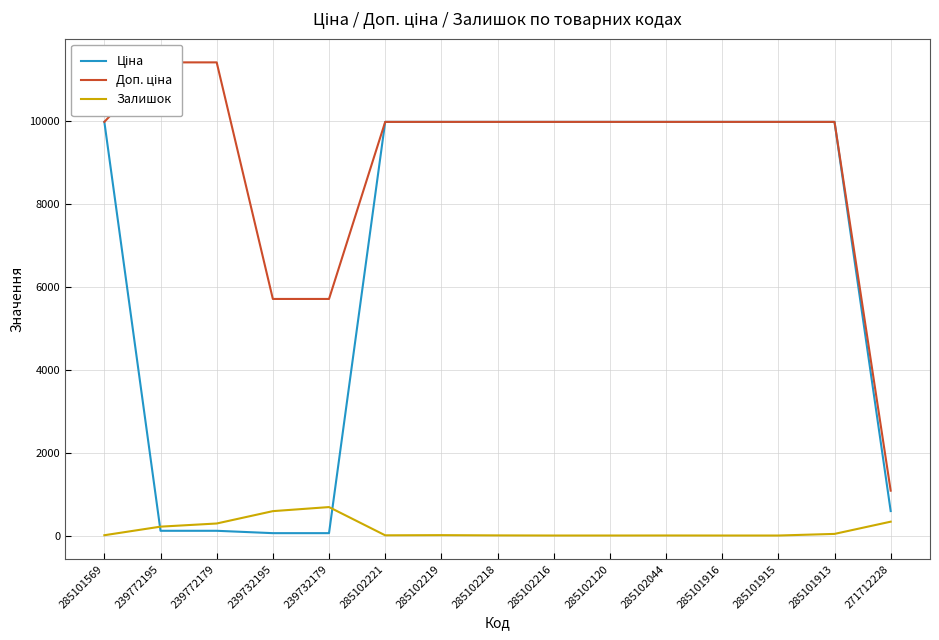

True or false: Залишок has more than 1 interior local peaks.

True